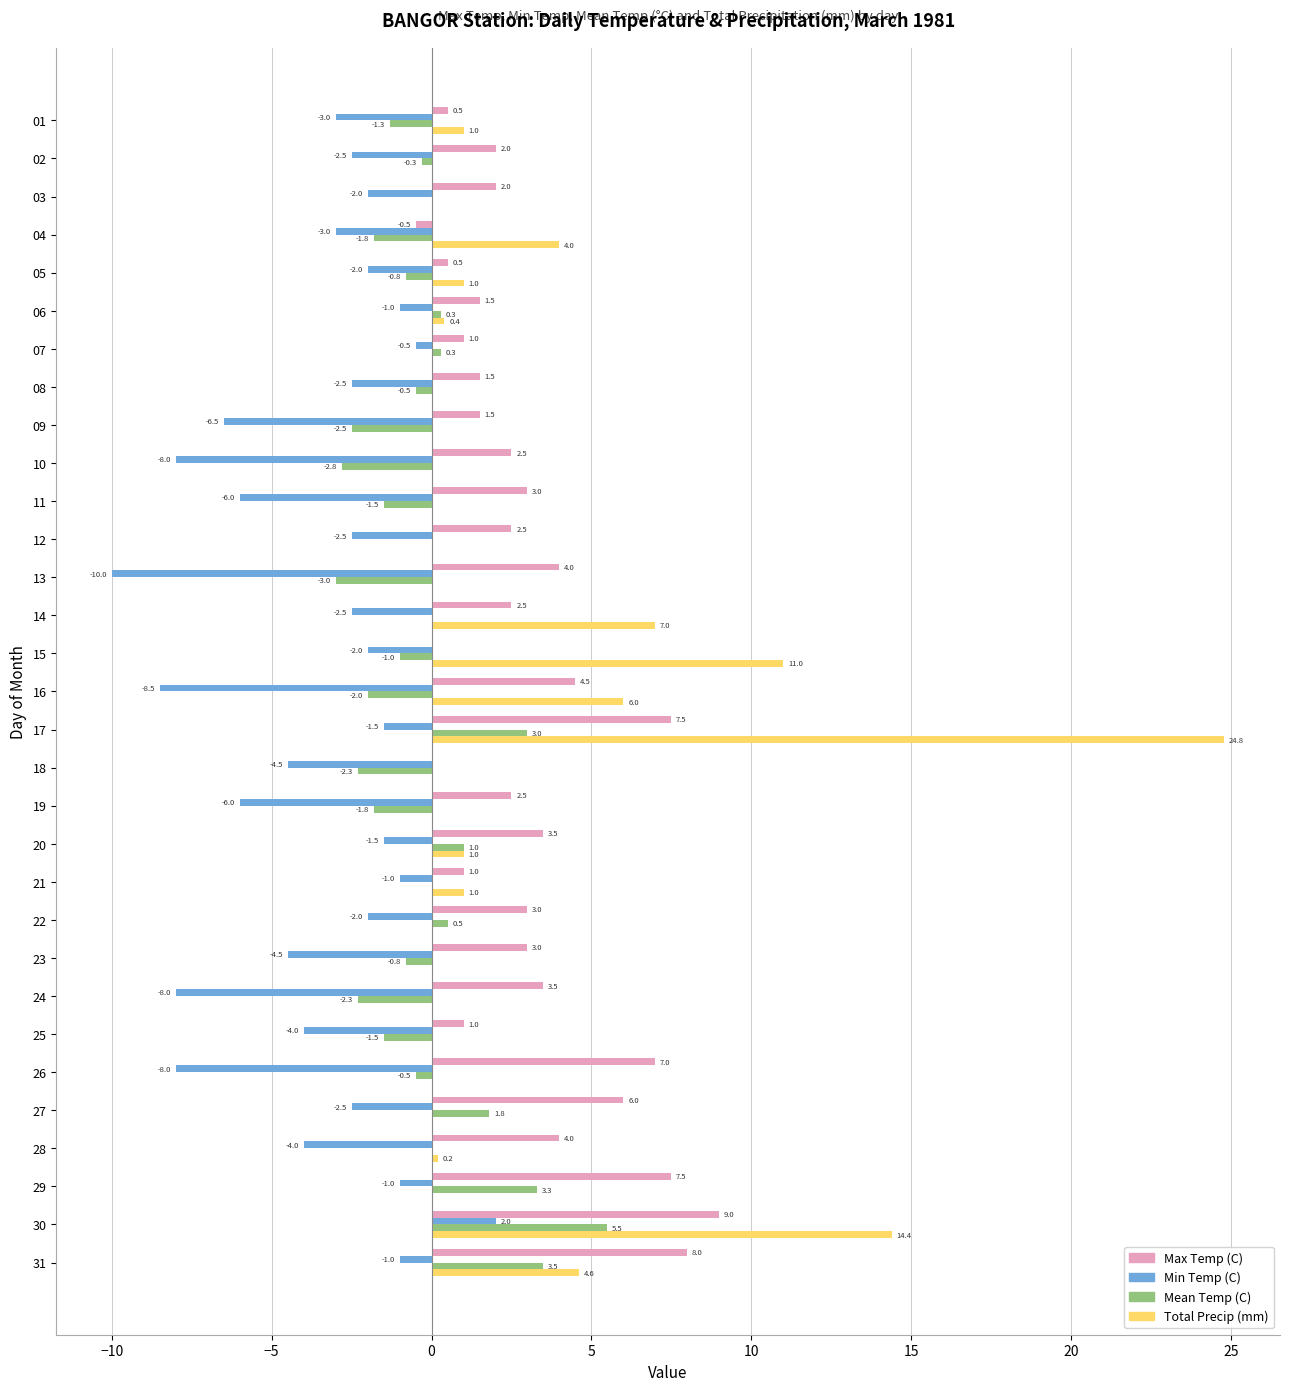

Which category has the highest value across all series?

17